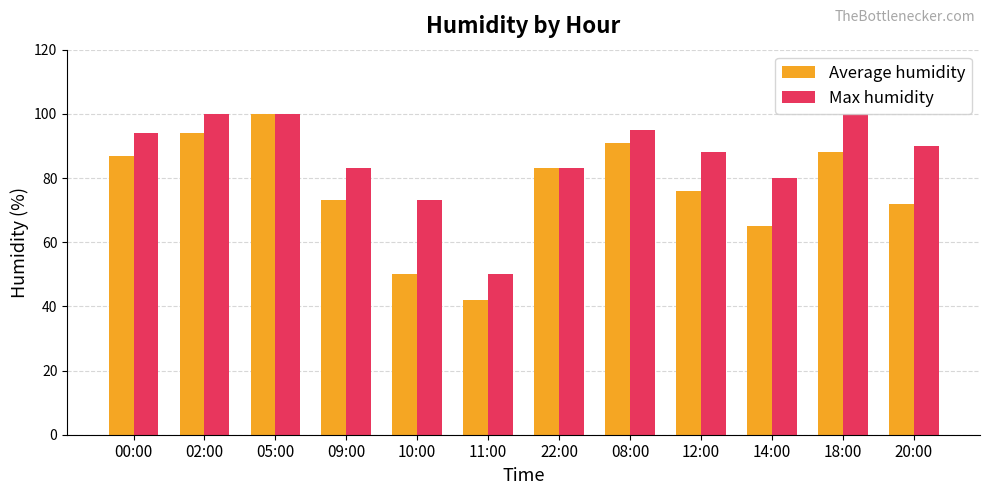

What position from the right is 05:00?

10